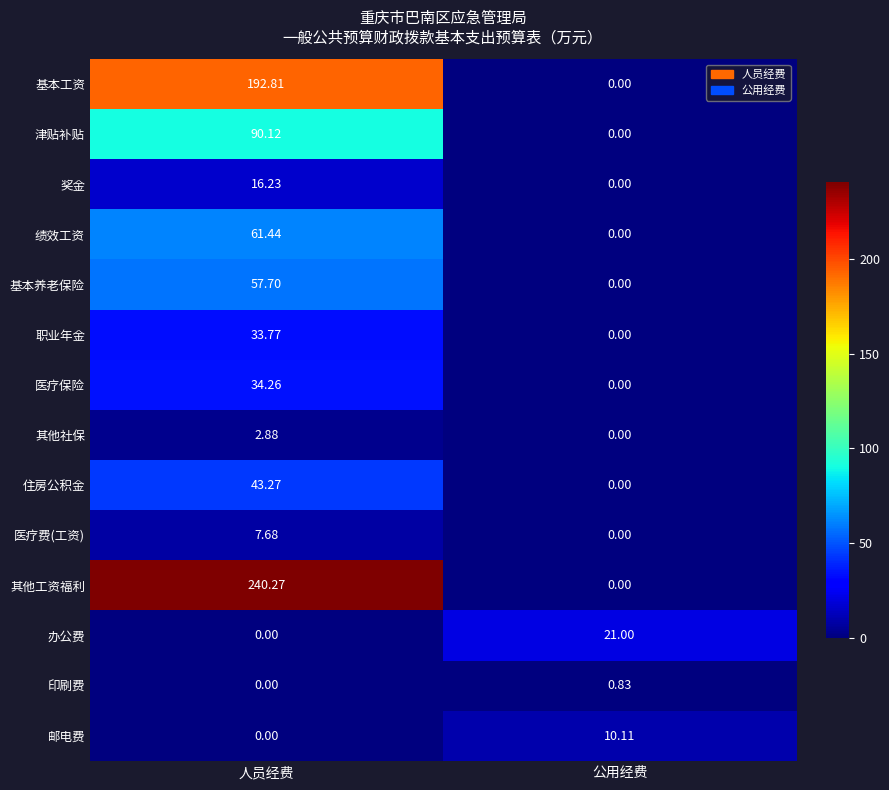

At how many categories does at least one series exceed 225?

1